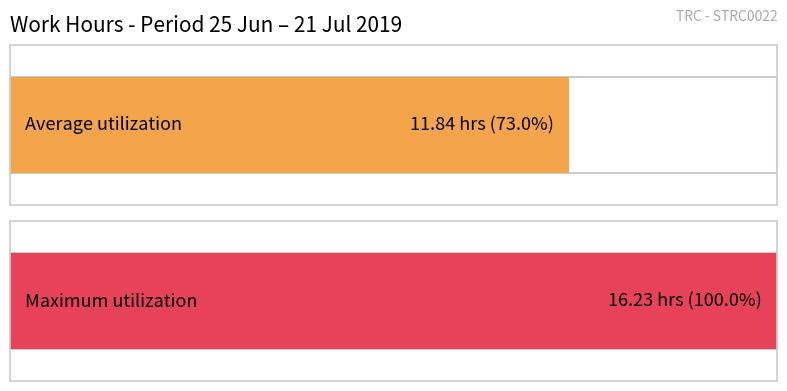

Does the chart contain any negative values?

No